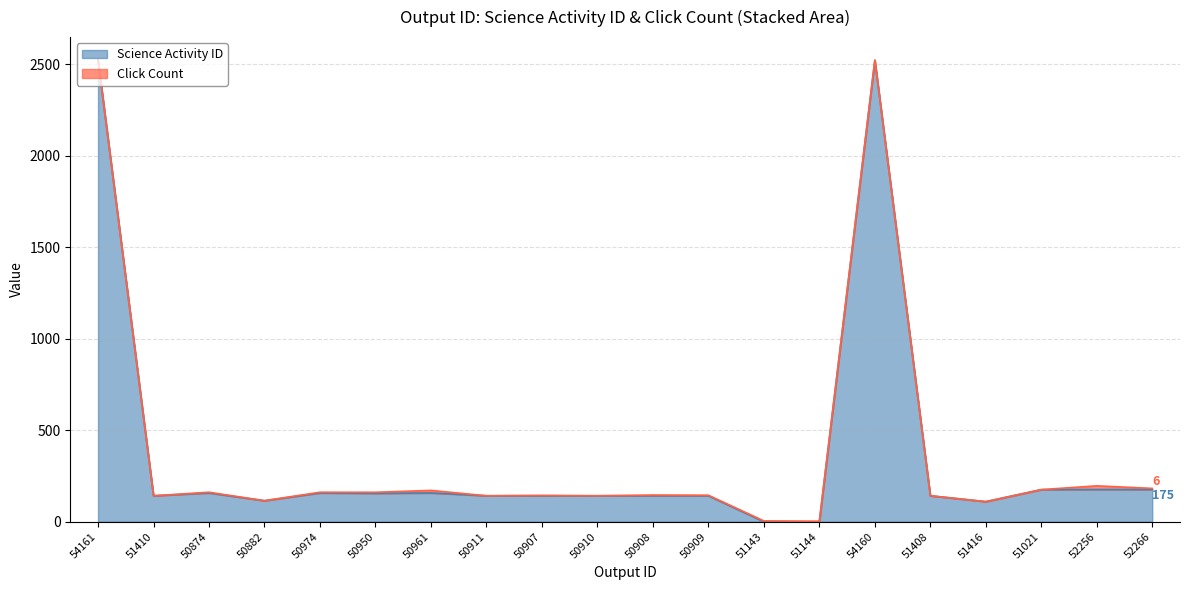

What position from the left is 50950?

6